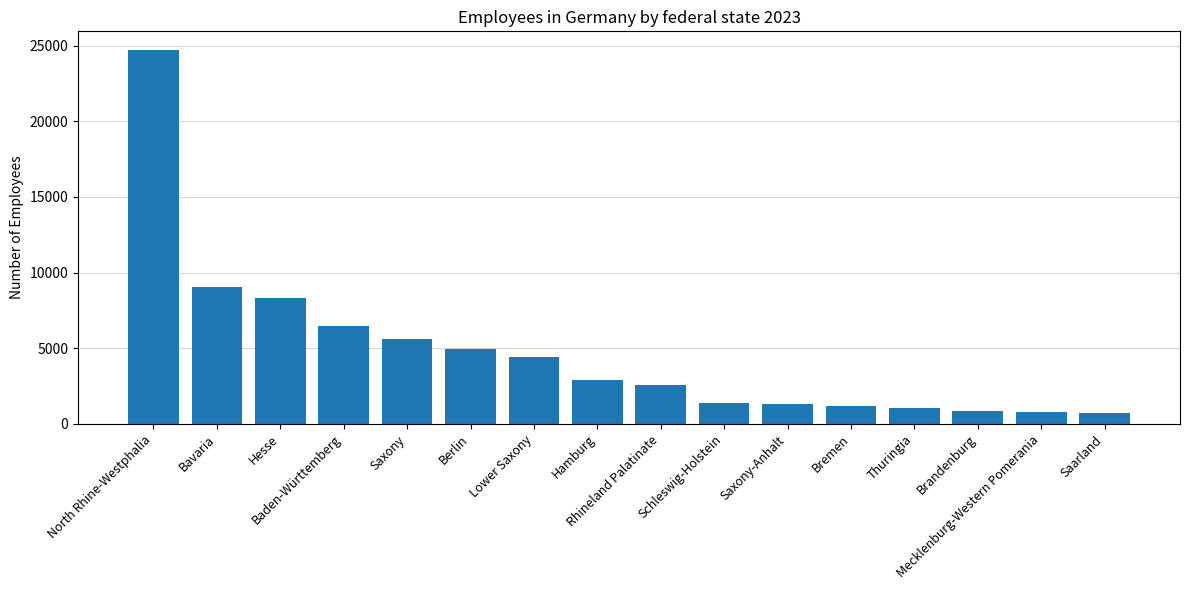

What is the label of the 15th bar from the right?

Bavaria